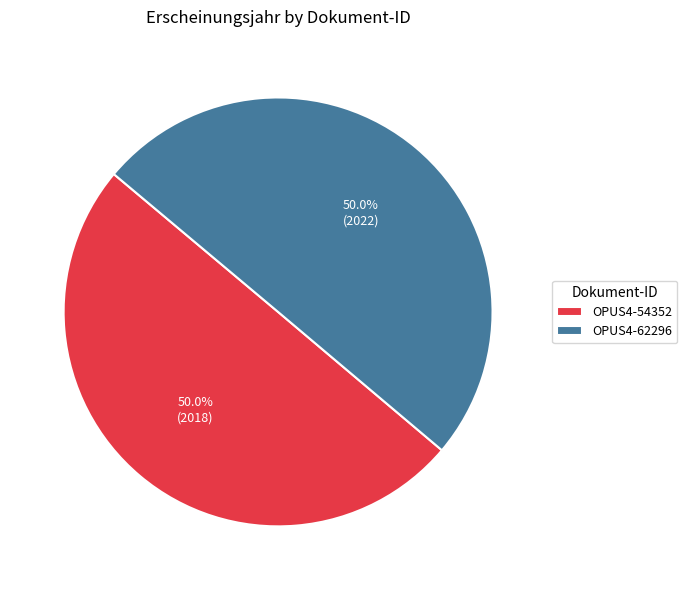

Approximately how many times larger is the value at OPUS4-54352 compared to OPUS4-62296?

1.0